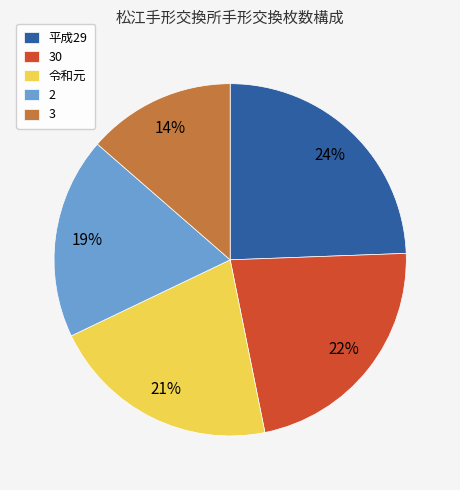

True or false: 2 accounts for 6% of the total.

False